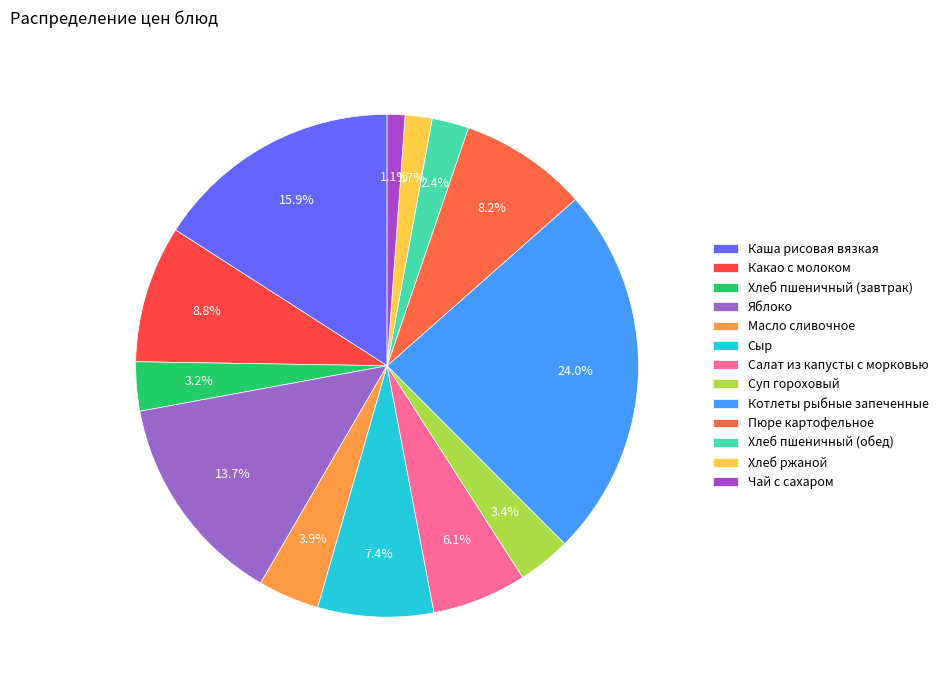

How much of the chart is everything except Масло сливочное?

96.1%